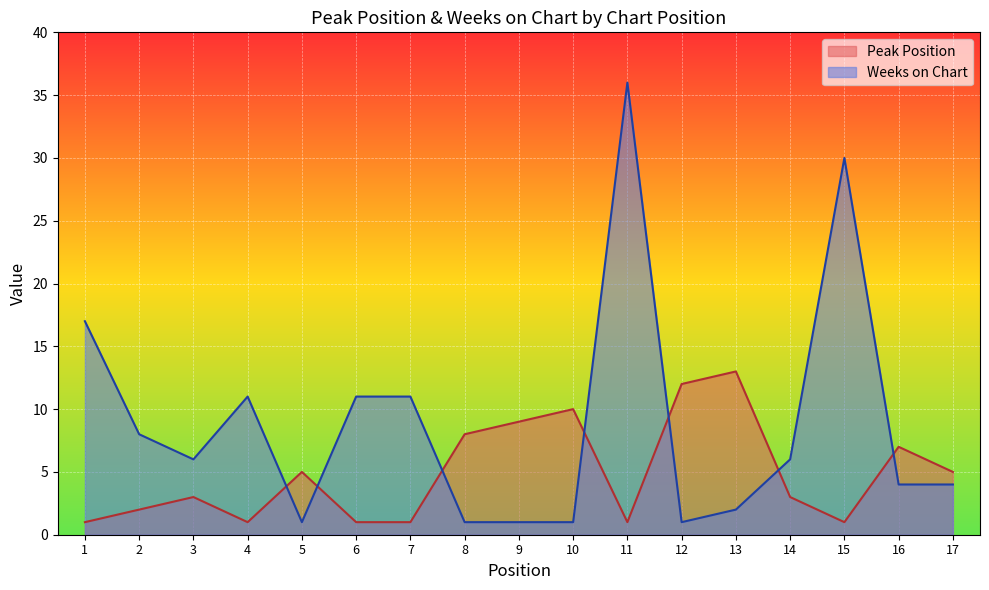

Reading left to right, transcribe all the data shown in this chart.

Peak Position: 1=1	2=2	3=3	4=1	5=5	6=1	7=1	8=8	9=9	10=10	11=1	12=12	13=13	14=3	15=1	16=7	17=5
Weeks on Chart: 1=17	2=8	3=6	4=11	5=1	6=11	7=11	8=1	9=1	10=1	11=36	12=1	13=2	14=6	15=30	16=4	17=4